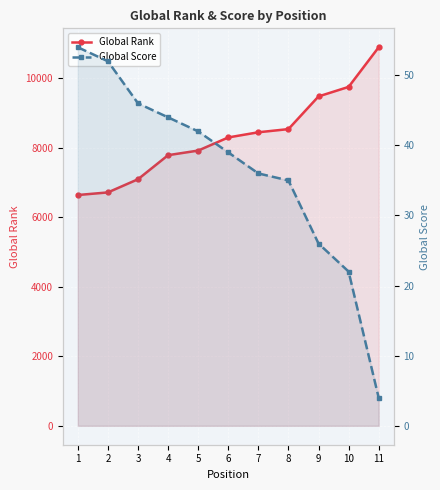

Rank the series at 3 from highest to lowest value.

Global Rank, Global Score